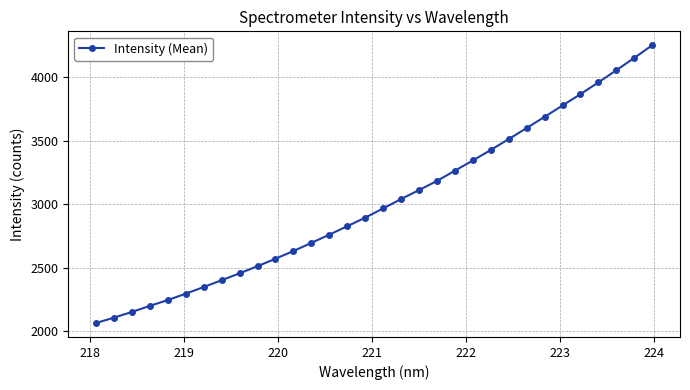

What is the minimum value shown in the chart?

2063.3